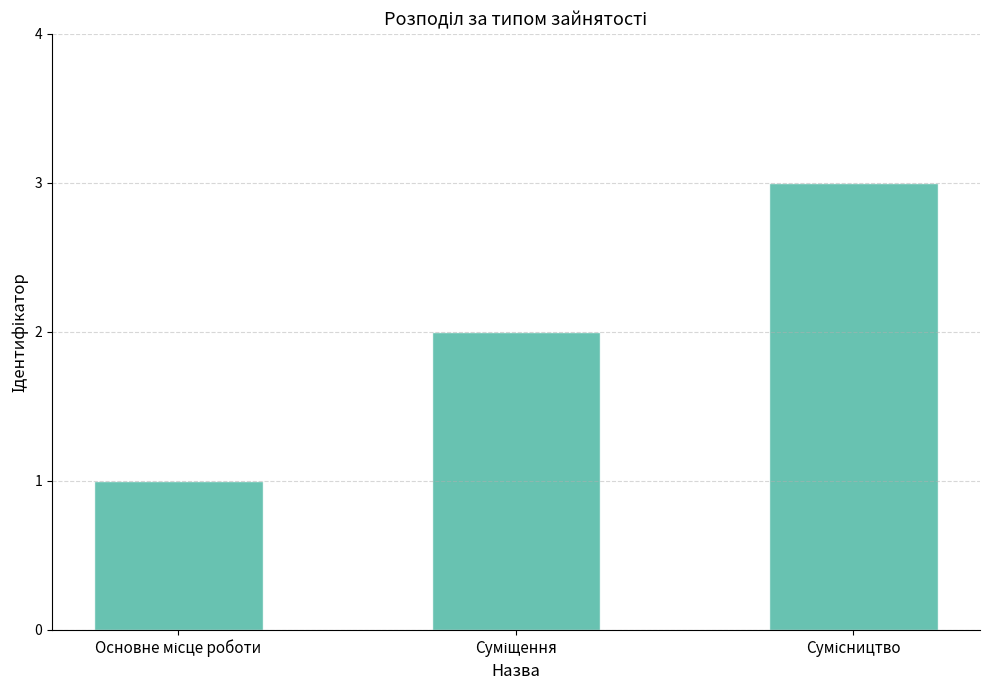

What is the greatest value displayed?

3